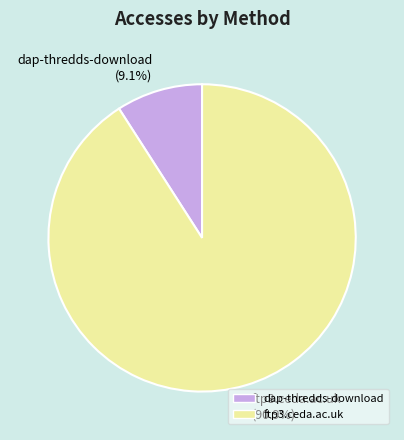

Count the number of slices in the pie.

2